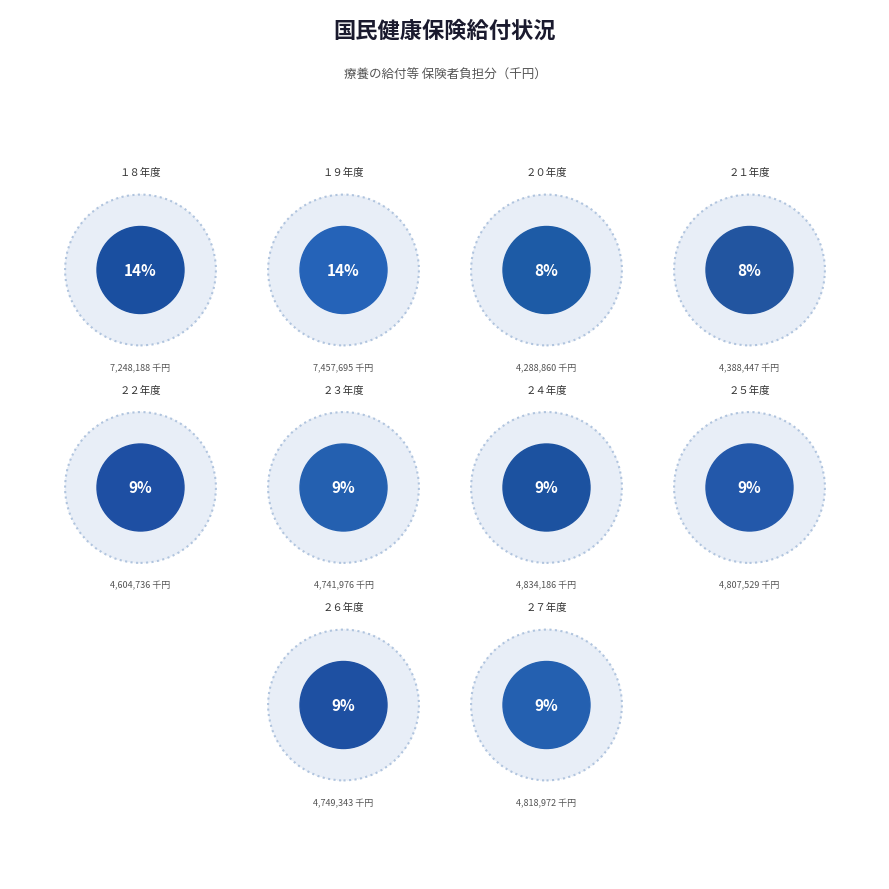

Is it true that ２６年度 is 4% of the pie?

False